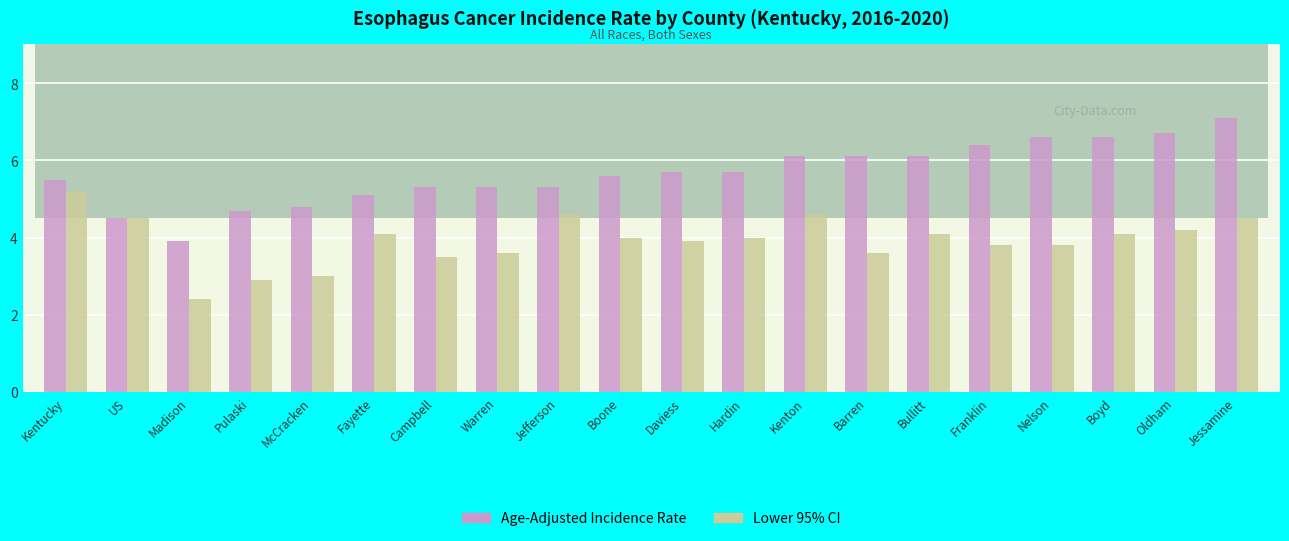

At which label does Age-Adjusted Incidence Rate first exceed 5?

Kentucky